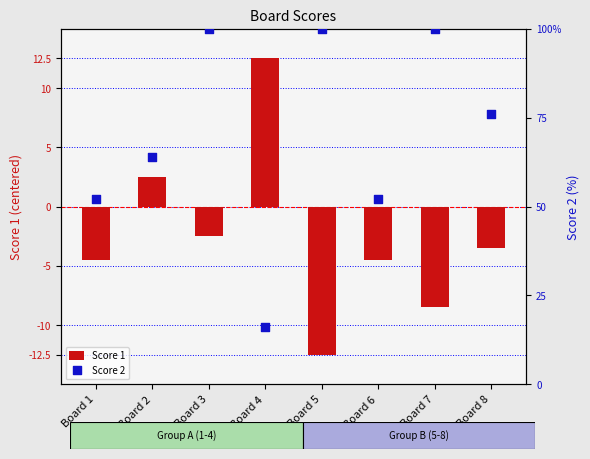

At which category is the sum across all series the highest?

Board 3